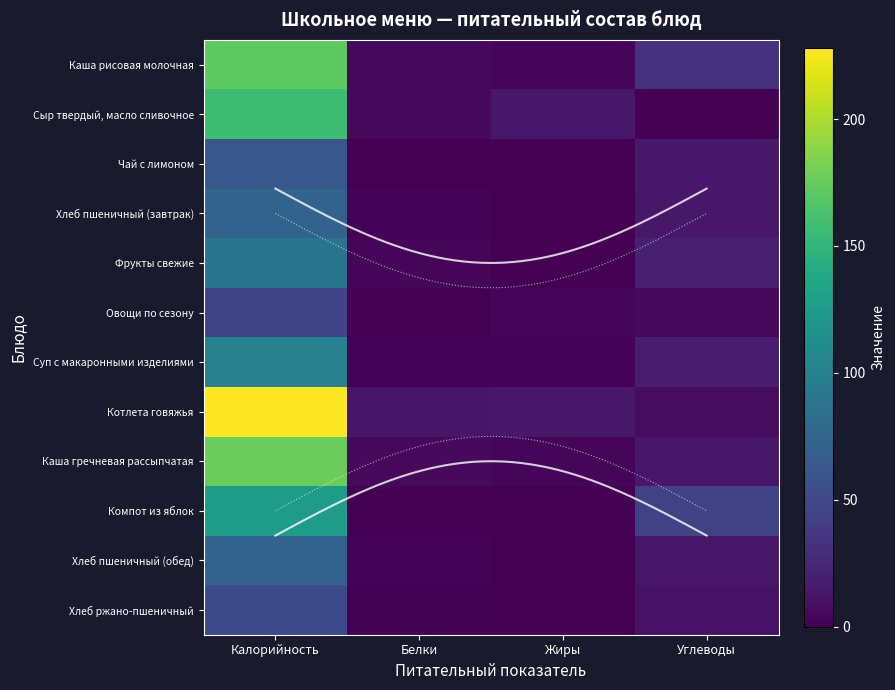

The Котлета говяжья series shows 228.0 at Калорийность. True or false?

True